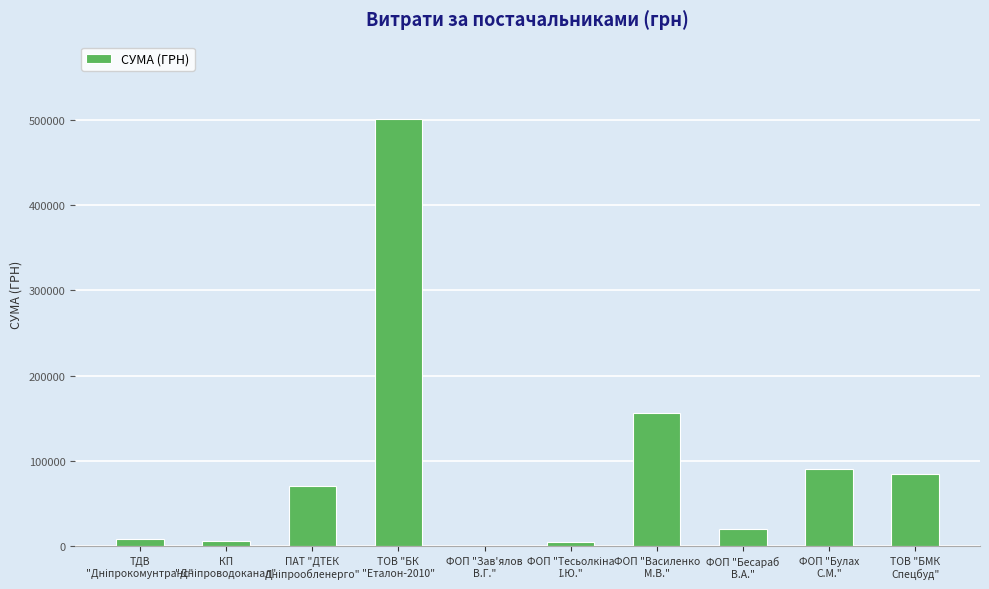

What is the sum of all values?

943364.2